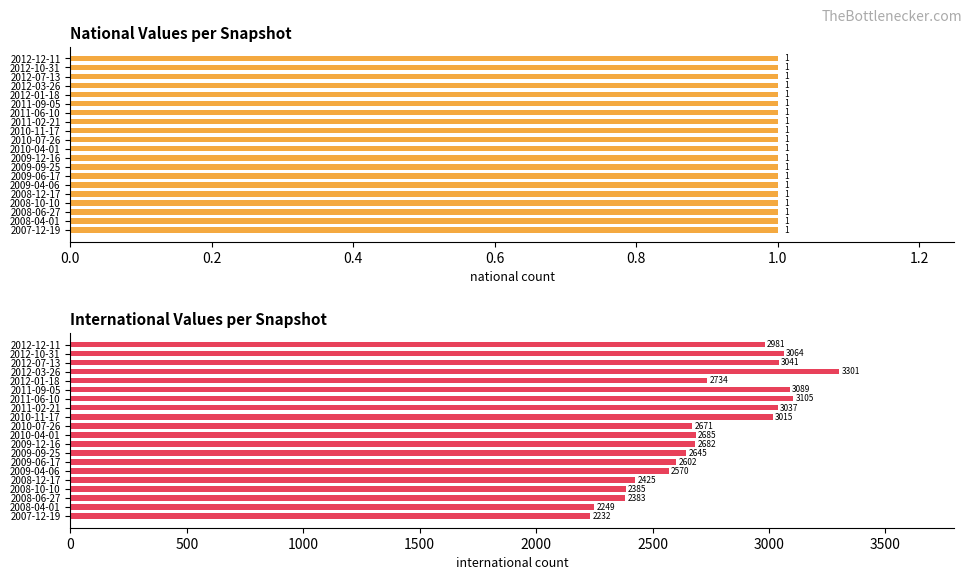

Which series has the largest total across all categories?

international